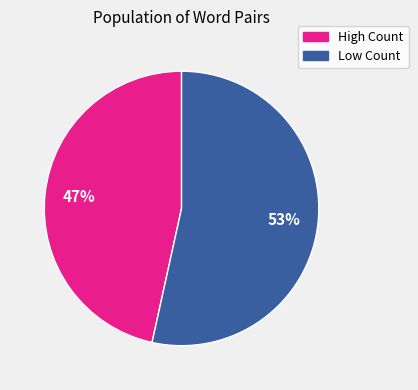

Is there a majority slice in this chart?

Yes